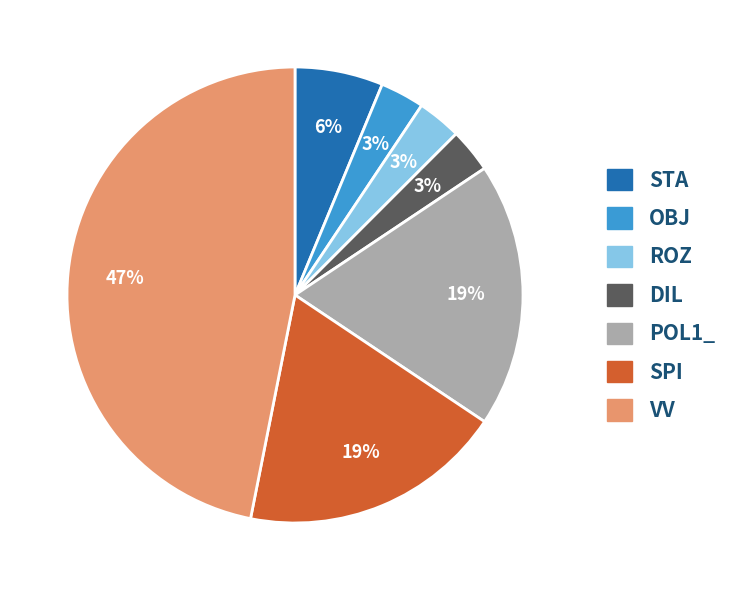

Which category has the biggest portion of the pie?

VV